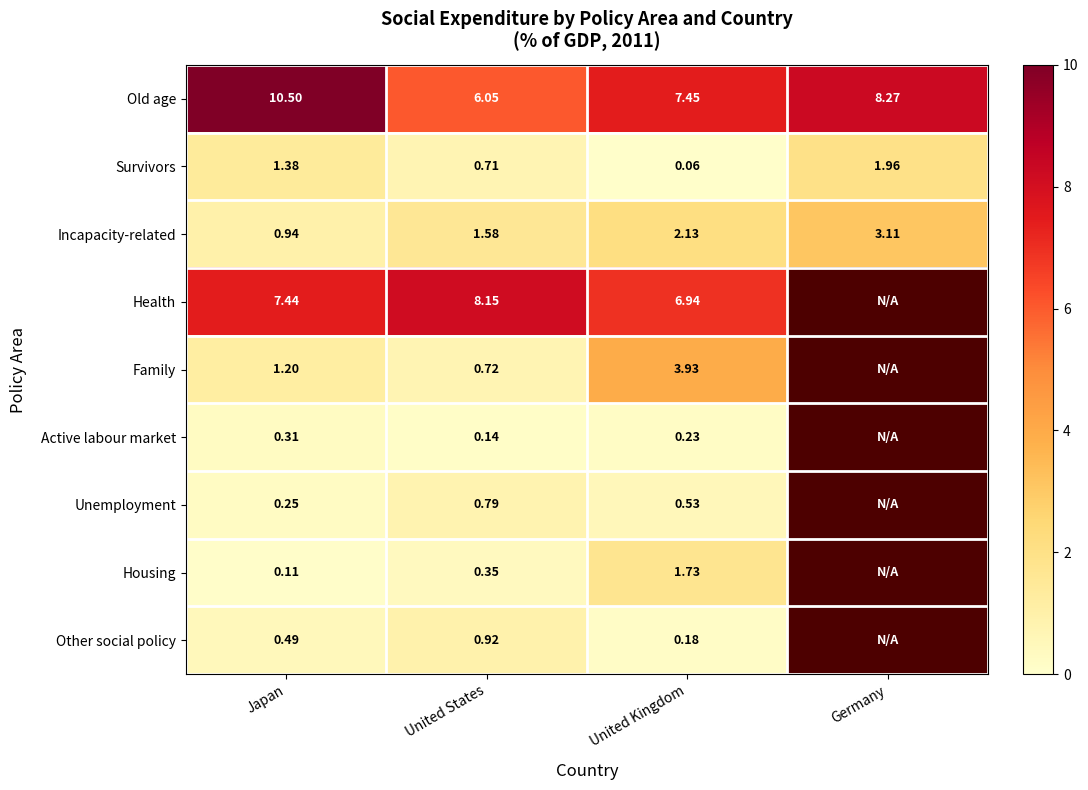

Which series changed the most between United States and United Kingdom?

Family